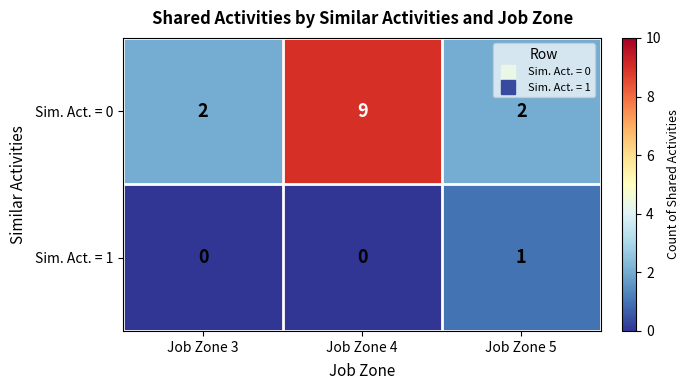

What is the sum of the Sim. Act. = 0 values at Job Zone 4 and Job Zone 3?

11